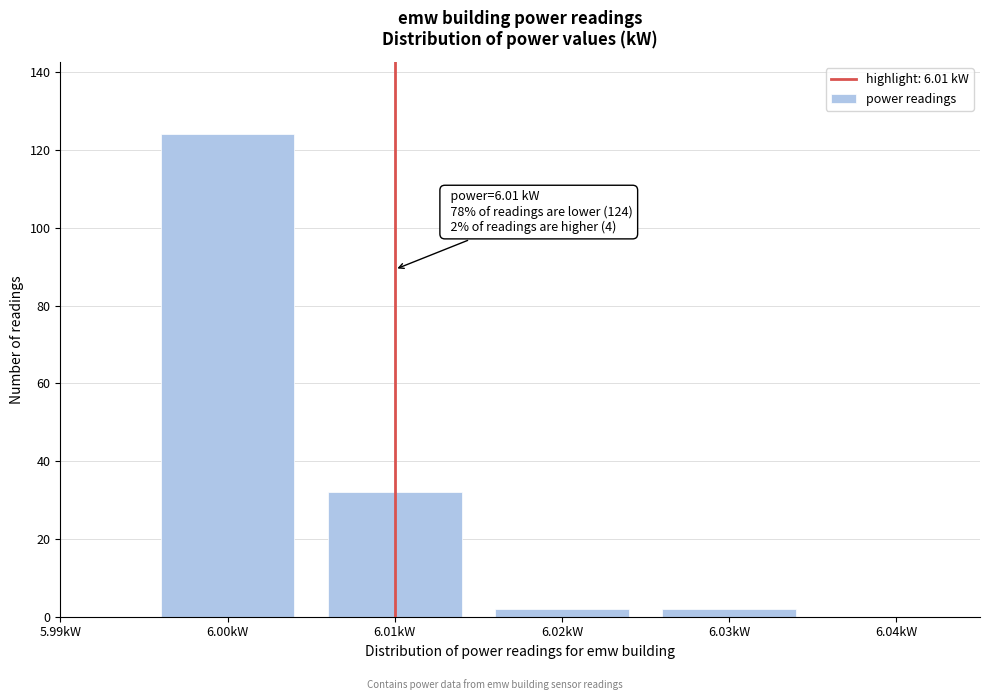

Over which range of the x-axis is the bar tallest?

5.995 to 6.005